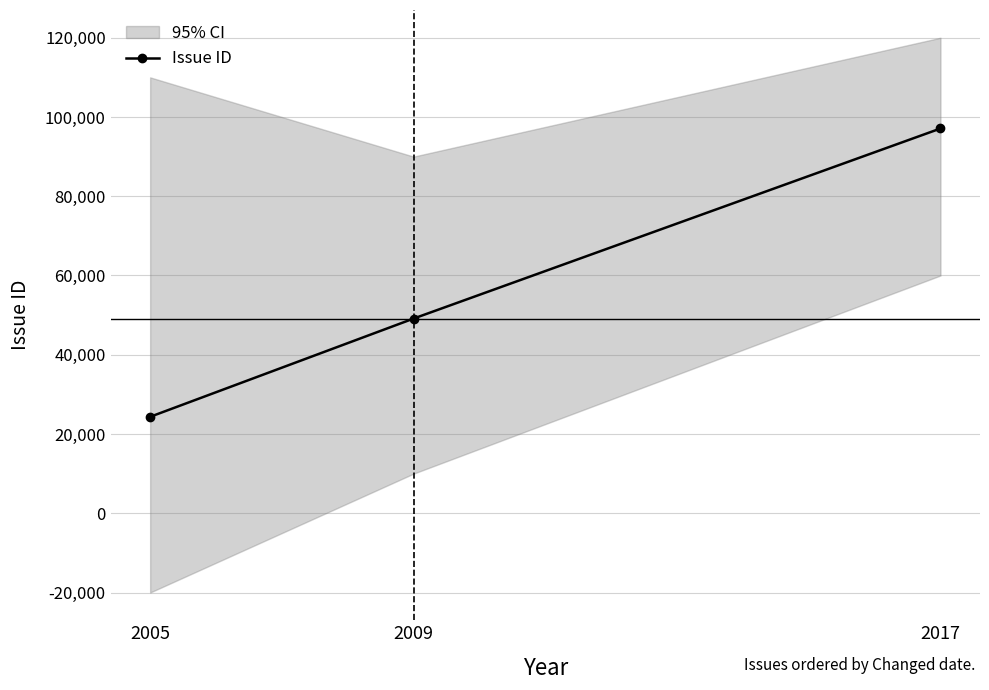

List the labels in order of value, largest first.

2017, 2009, 2005